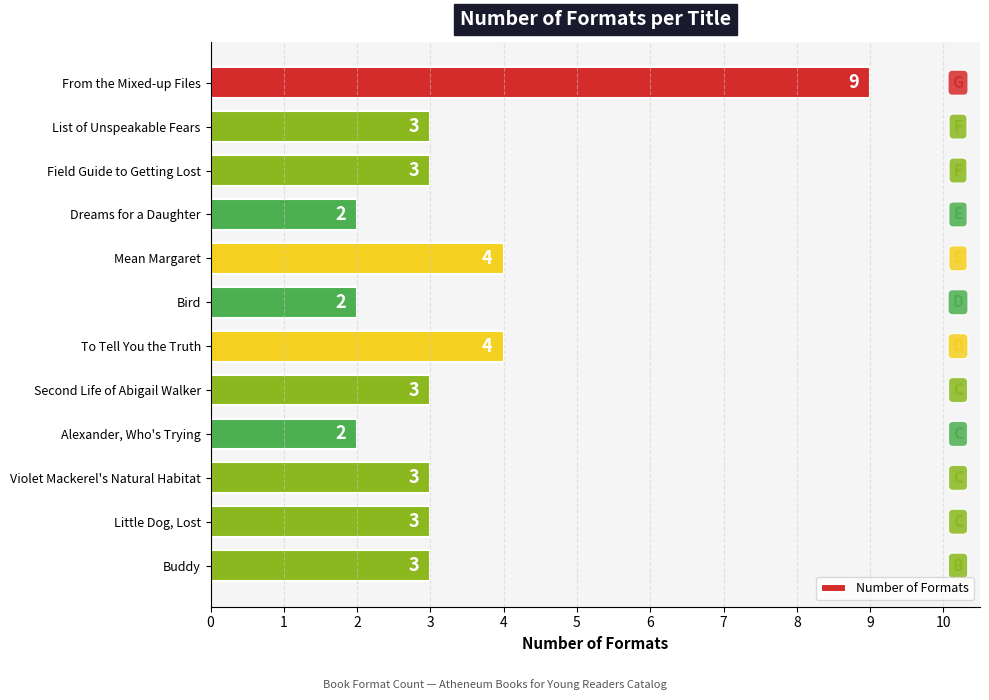

What is the label of the 2nd bar from the bottom?

Little Dog, Lost